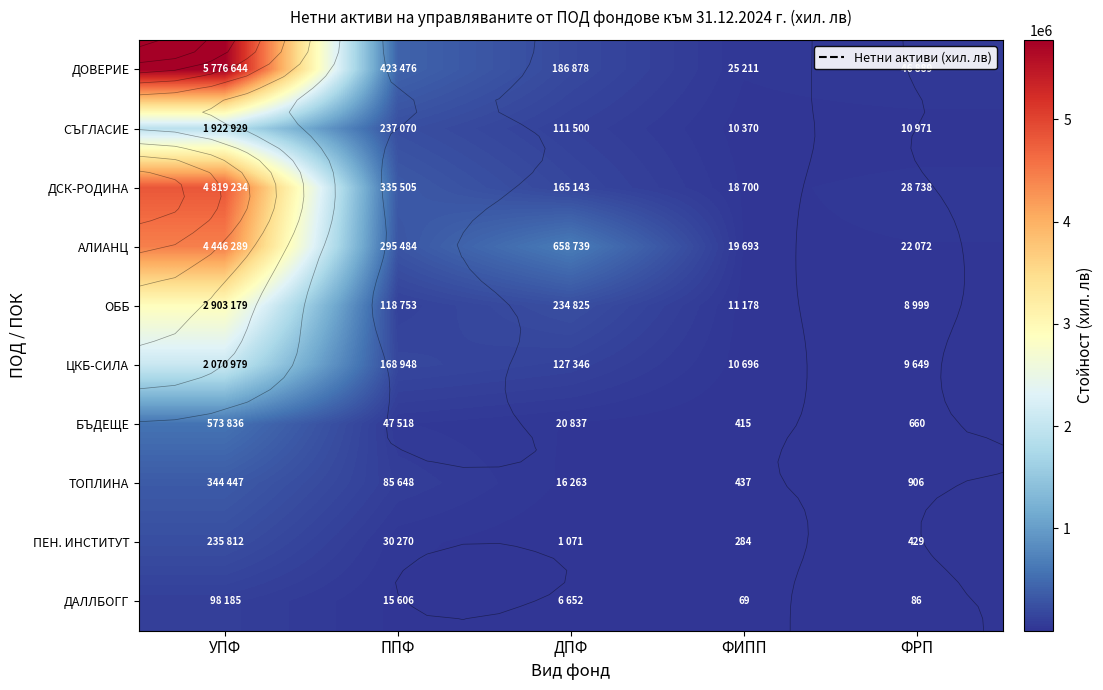

What is the lowest value of the СЪГЛАСИЕ series?

10370